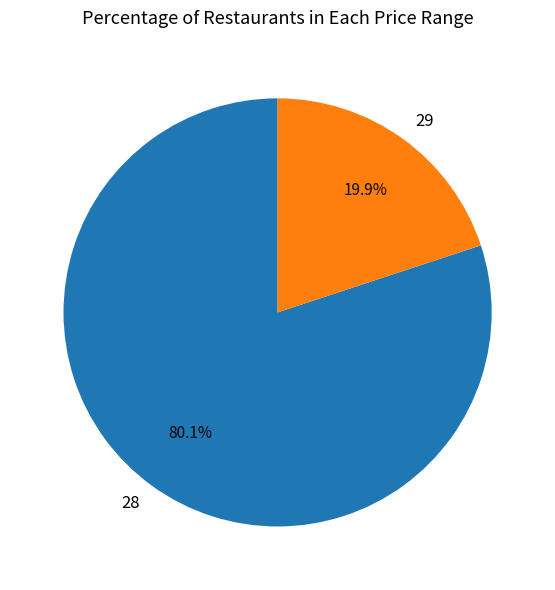

Between 29 and 28, which is larger?

28